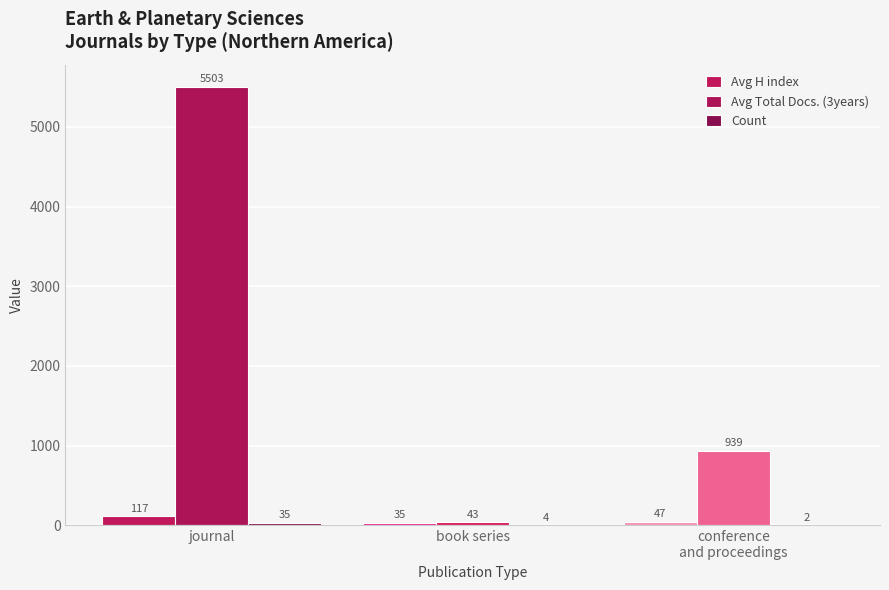

What is the average value of the Avg H index series?

66.5